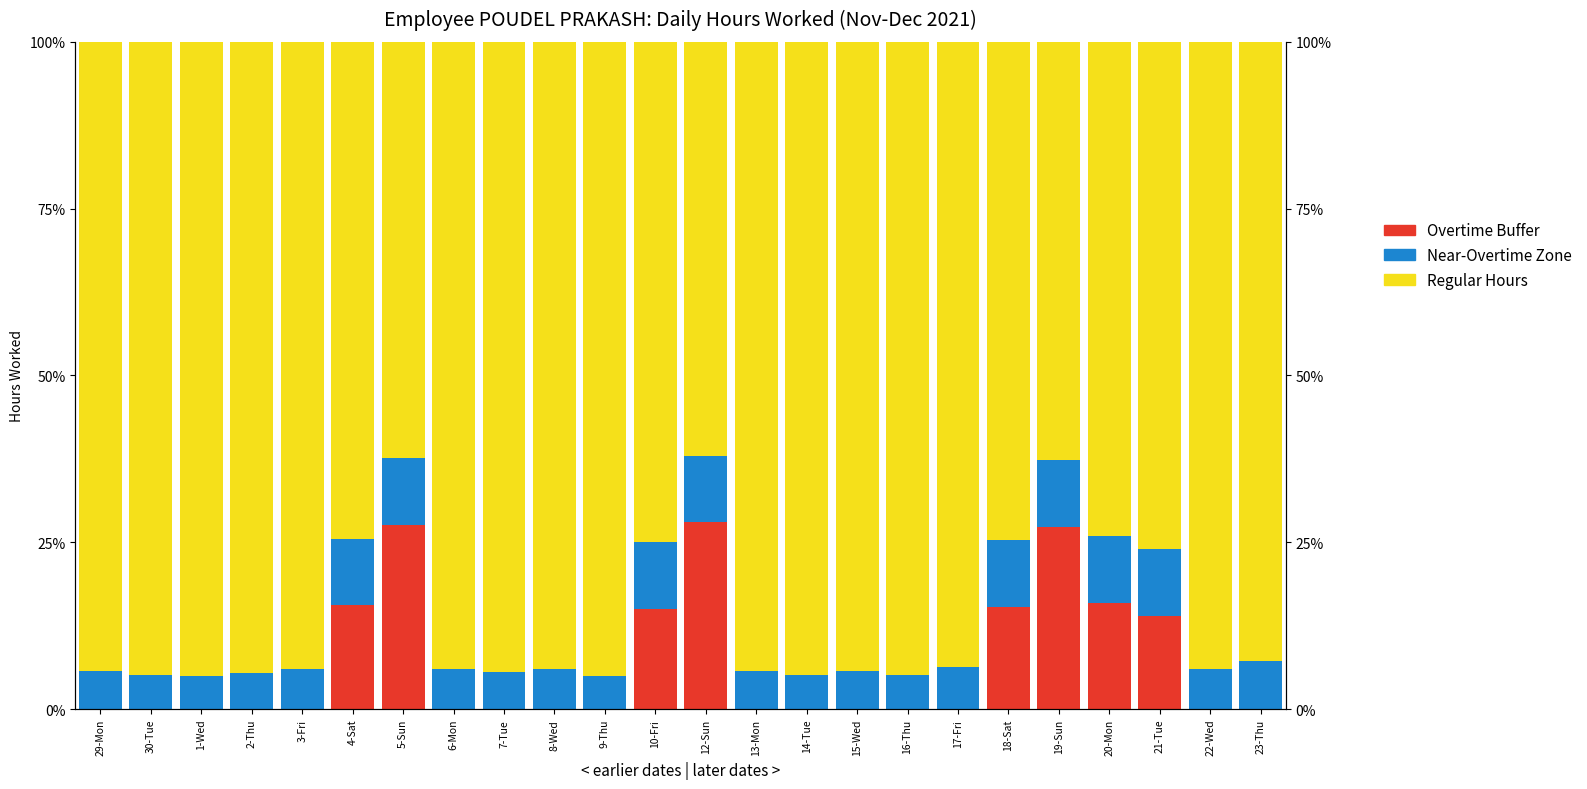

Count the number of categories in the chart.

24